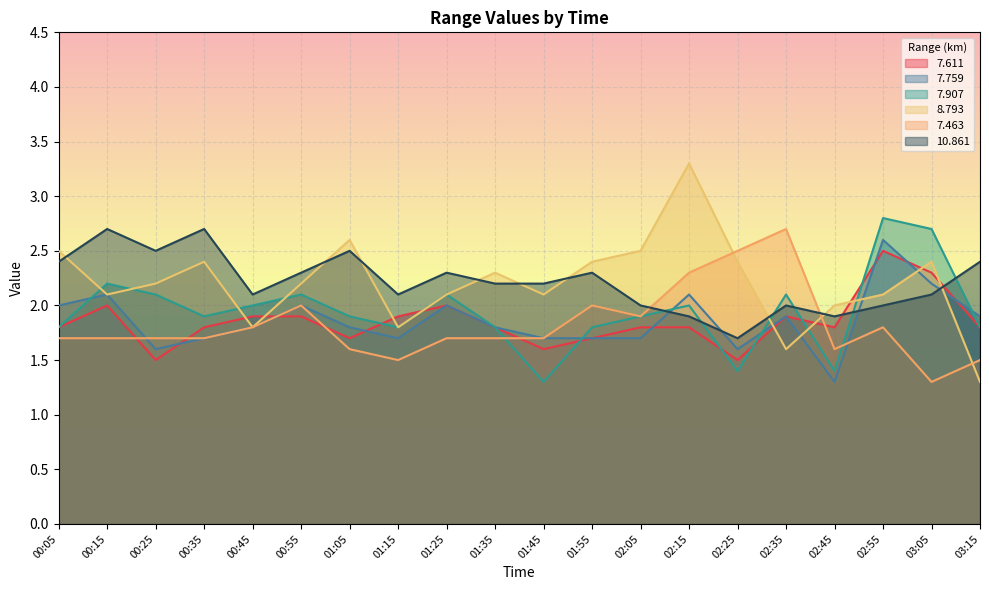

What is the total value across all series at 01:15?

10.8